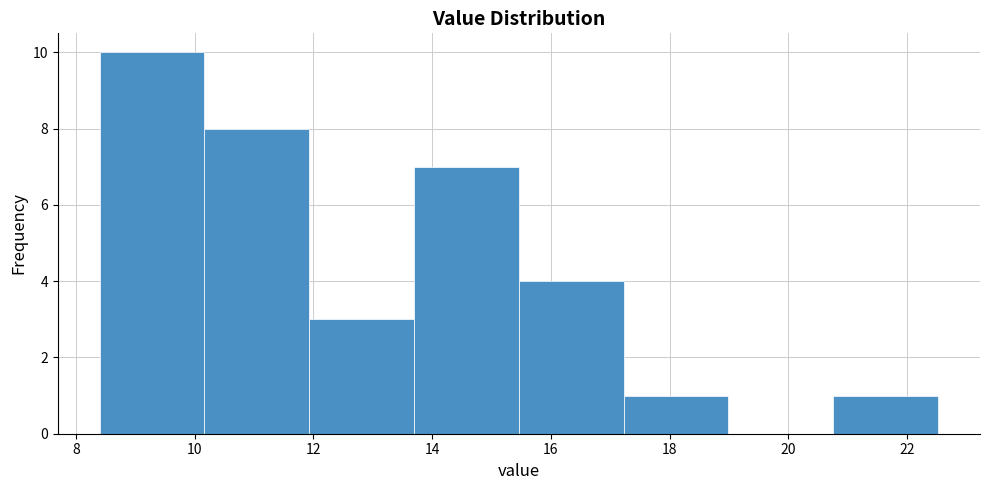

Reading left to right, transcribe this chart: for each bar, give the range it covers on the x-axis and its height. Neither the bar edges nor the heights are printed on the chart, so give them approximately, as read against the axes.

8.4 to 10.2: 10
10.2 to 12.0: 8
12.0 to 13.6: 3
13.6 to 15.4: 7
15.4 to 17.2: 4
17.2 to 19.0: 1
19.0 to 20.8: 0
20.8 to 22.6: 1